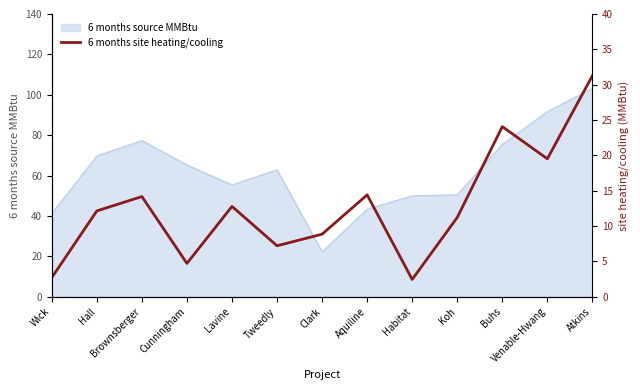

At which label does 6 months source MMBtu reach its minimum?

Clark